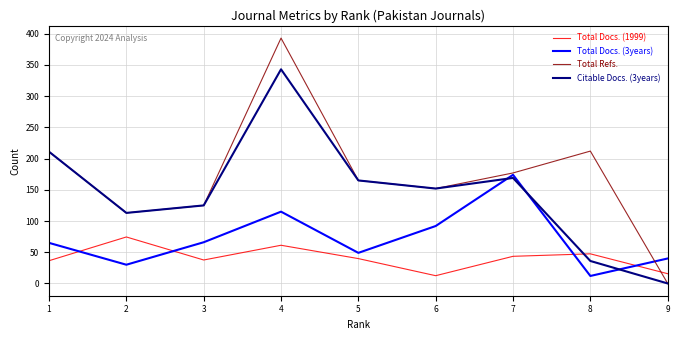

What is the spread (max minus min) of values at 5?

125.2